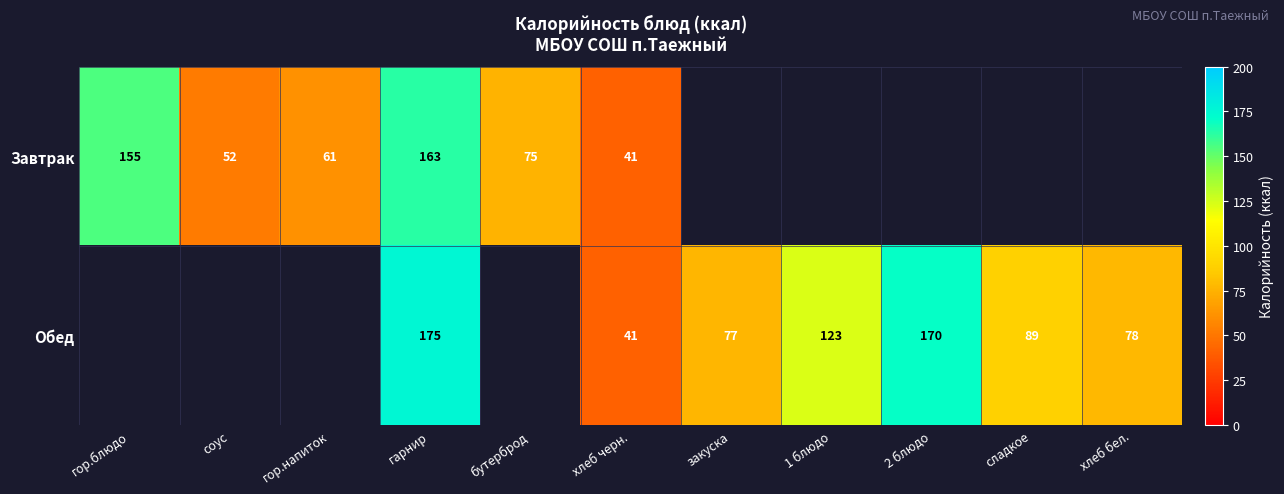

Is it true that Завтрак equals 61 at гор.напиток?

True